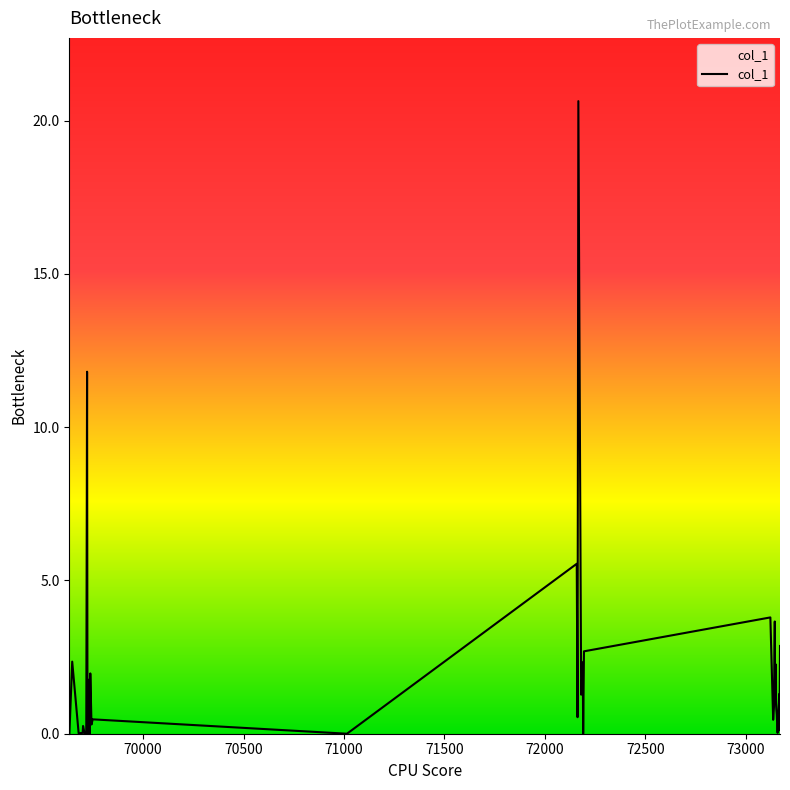

Count the number of categories in the chart.

40